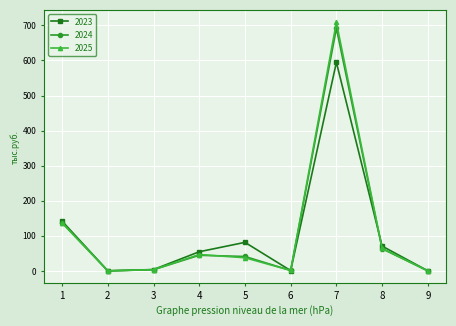

What are all the series names shown in the legend?

2023, 2024, 2025